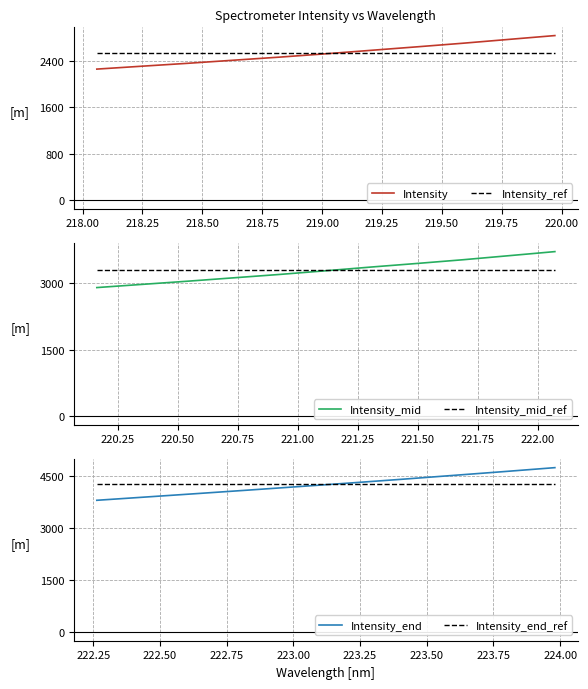

What is the lowest value of the Intensity_ref series?

2534.1